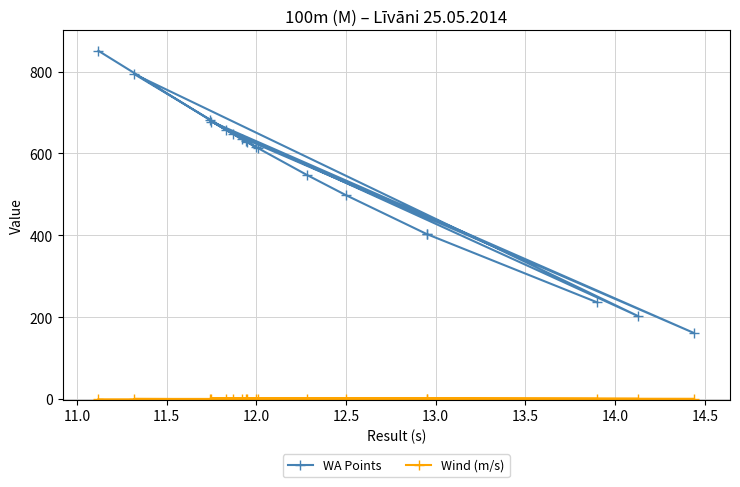

Is the value of WA Points at 16 greater than the value of Wind (m/s) at 14?

Yes